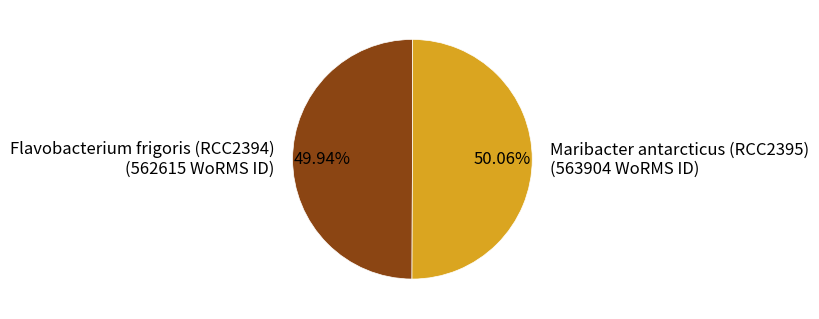

What is the ratio of the value at Maribacter antarcticus (RCC2395) (563904 WoRMS ID) to the value at Flavobacterium frigoris (RCC2394) (562615 WoRMS ID)?

1.0